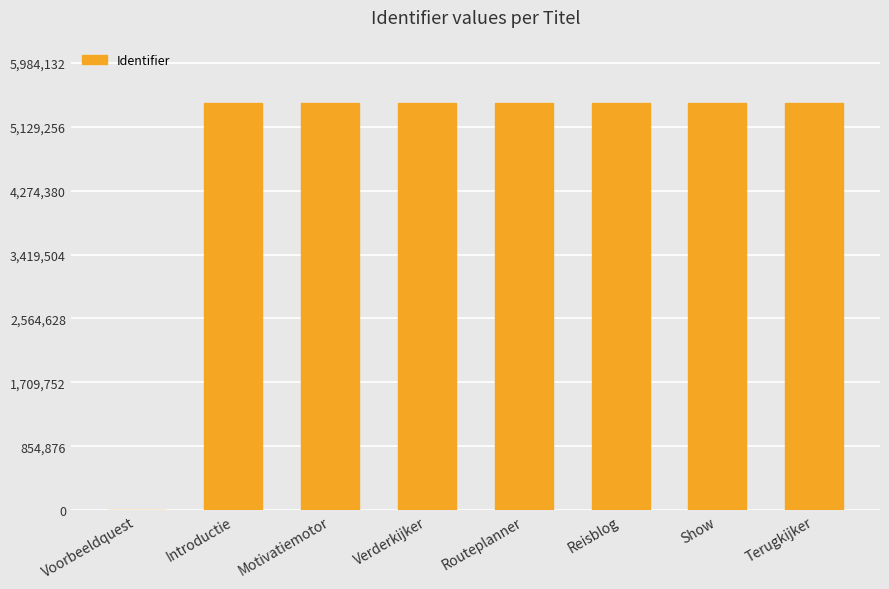

What is the ratio of the value at Routeplanner to the value at Show?

1.0